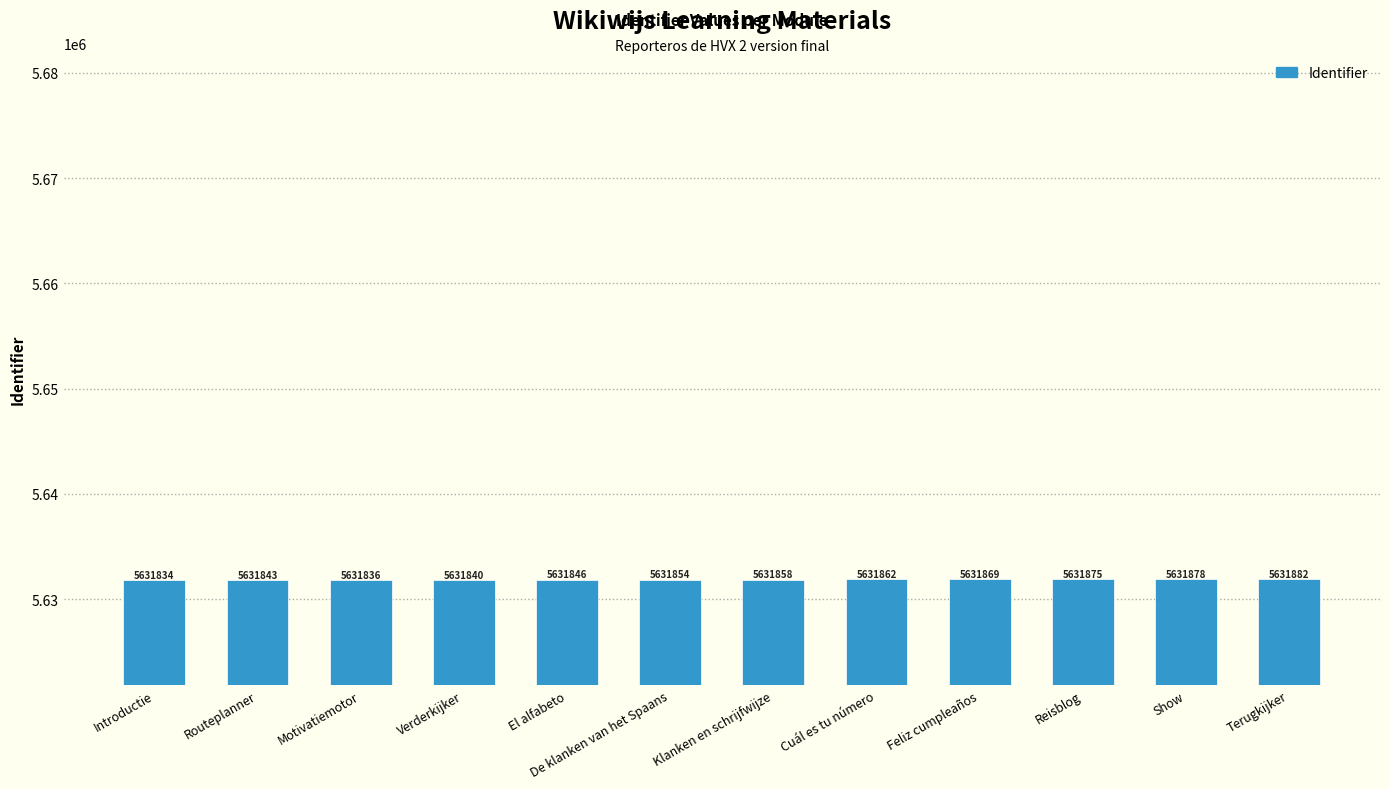

Rank the categories by value from lowest to highest.

Introductie, Motivatiemotor, Verderkijker, Routeplanner, El alfabeto, De klanken van het Spaans, Klanken en schrijfwijze, Cuál es tu número, Feliz cumpleaños, Reisblog, Show, Terugkijker